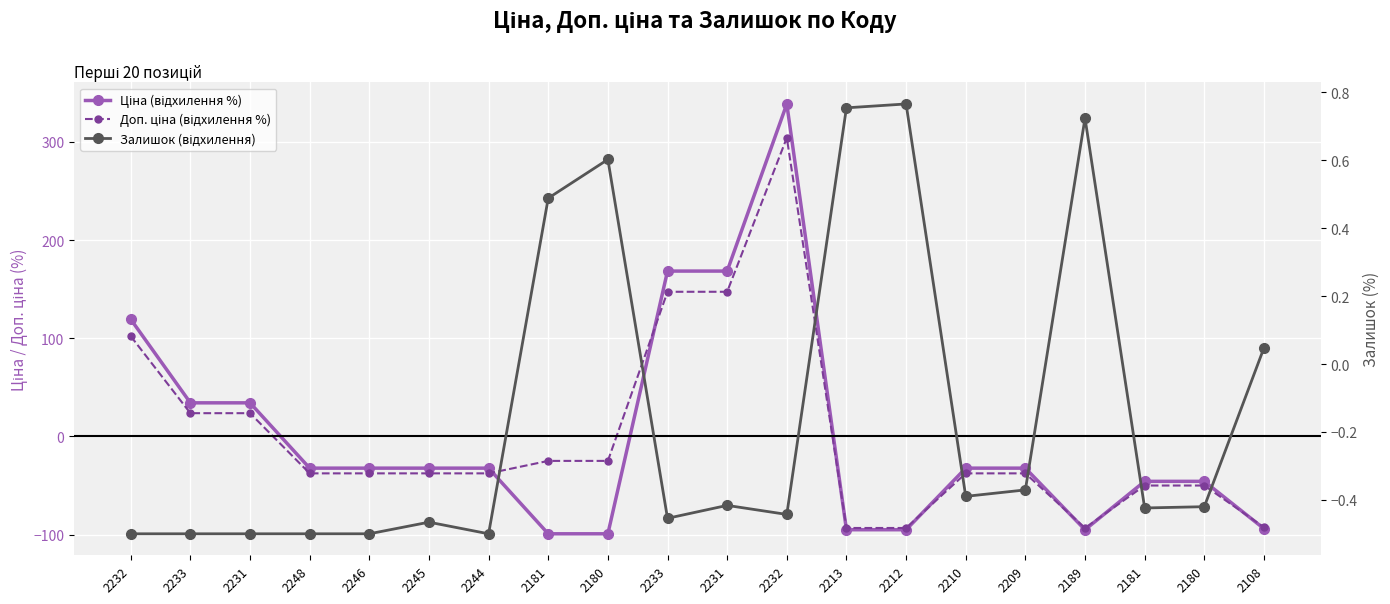

How many values in the Ціна (відхилення %) series exceed -32?

6